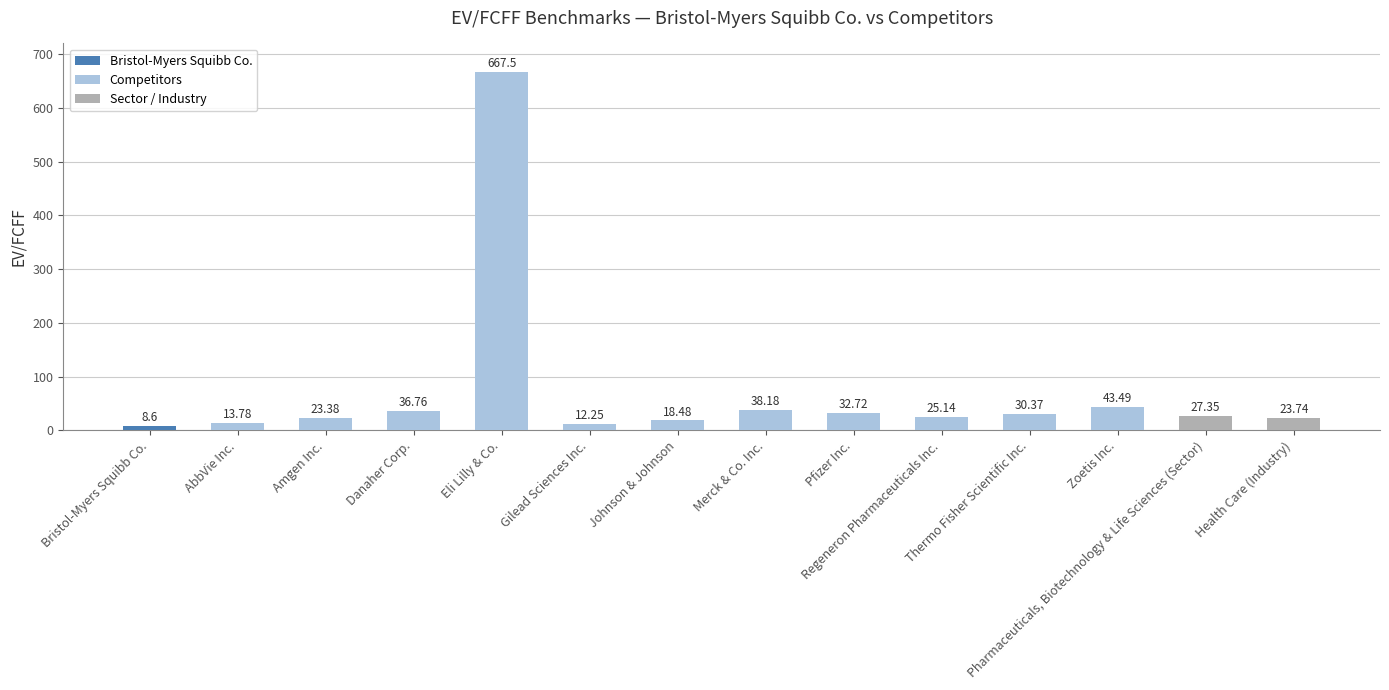

The chart shows a value of 18.5 at Johnson & Johnson. True or false?

True